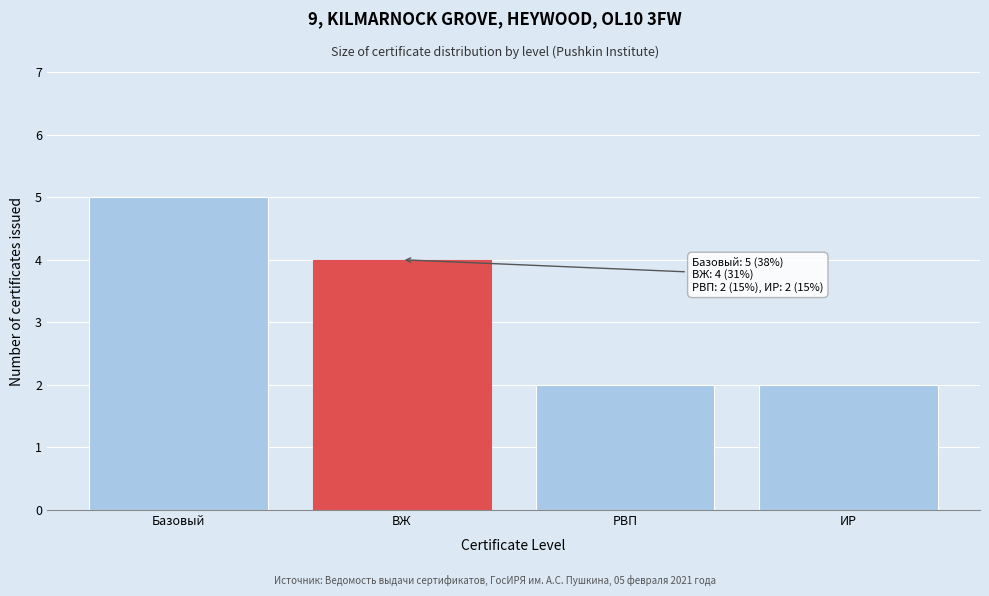

Reading left to right, transcribe all the data shown in this chart.

Базовый=5	ВЖ=4	РВП=2	ИР=2